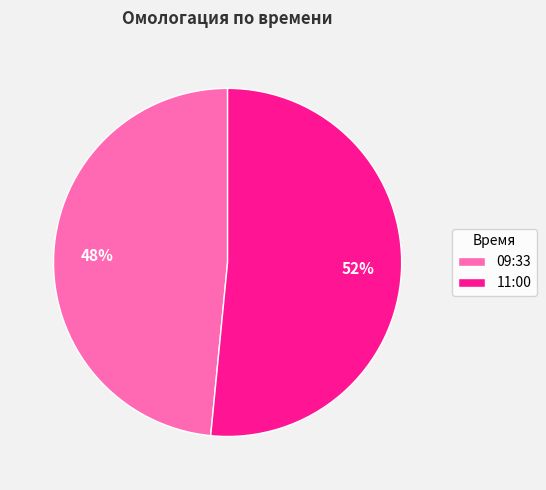

Combined, do 09:33 and 11:00 account for over 50%?

Yes